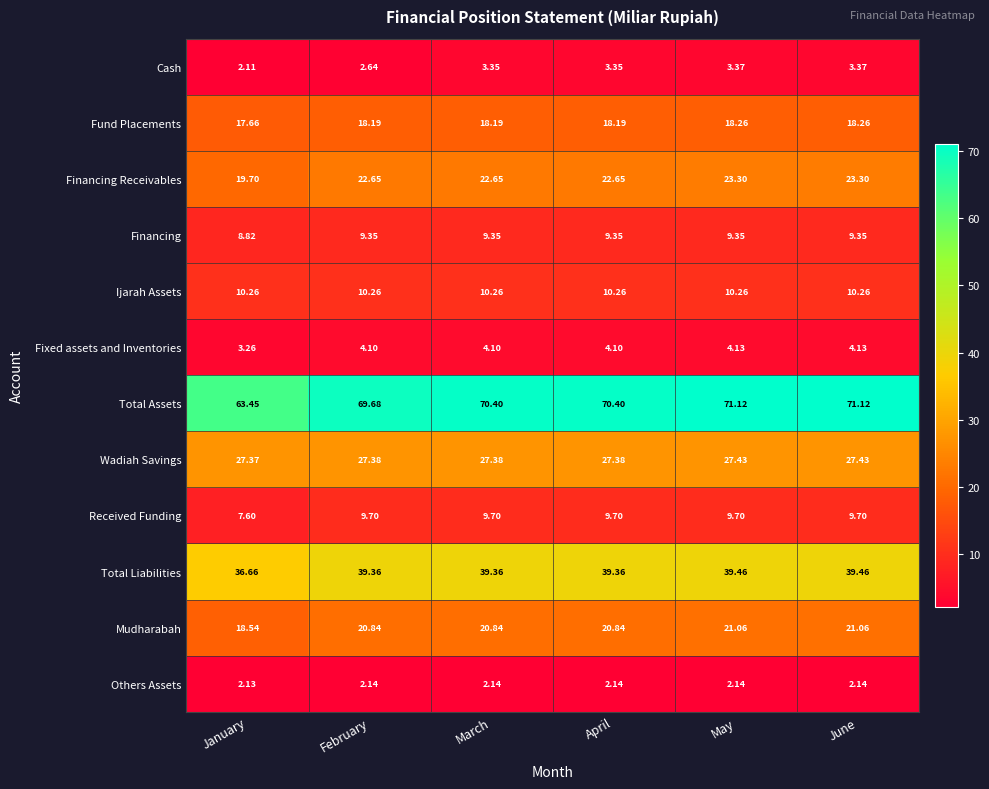

At which label does Received Funding reach its minimum?

January